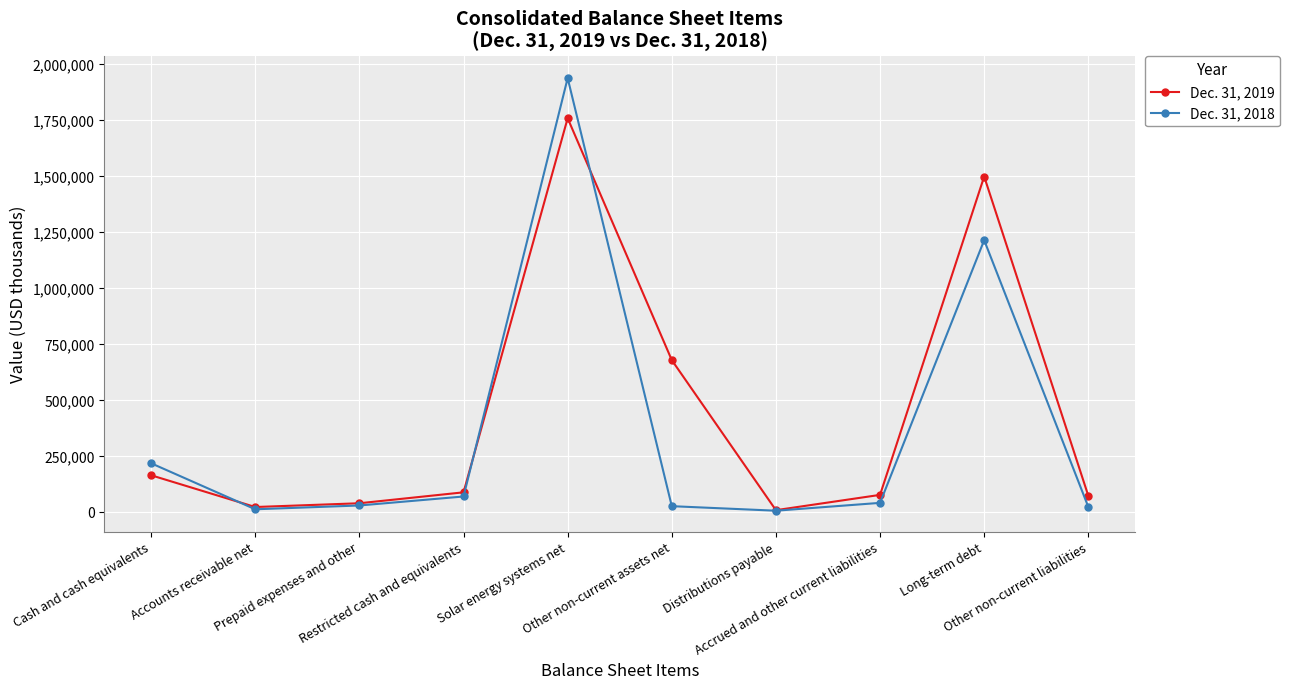

Which series changed the most between Accrued and other current liabilities and Long-term debt?

Dec. 31, 2019